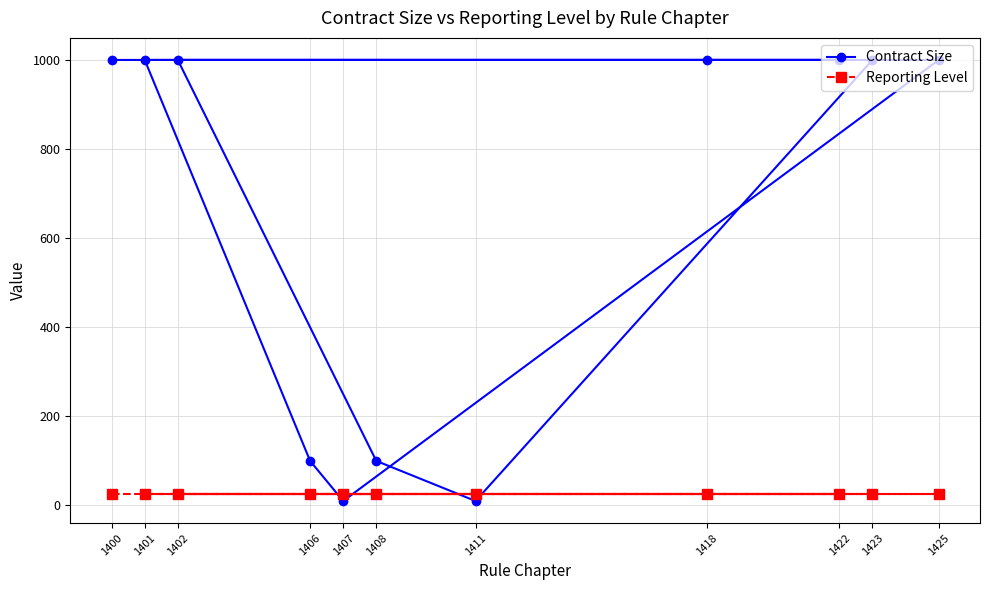

Which has a higher value, 1422 or 1402?

1422